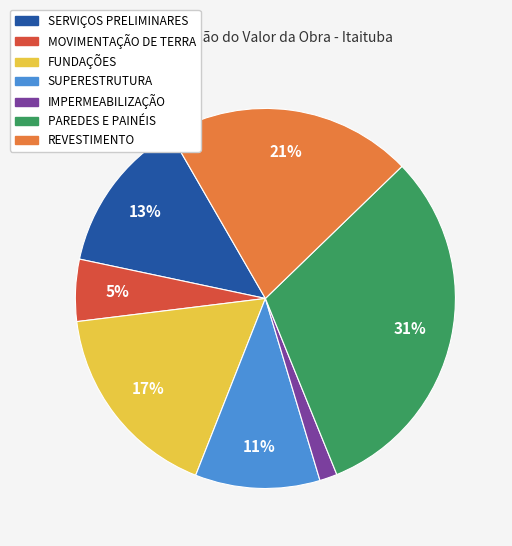

Which has a higher value, SUPERESTRUTURA or IMPERMEABILIZAÇÃO?

SUPERESTRUTURA